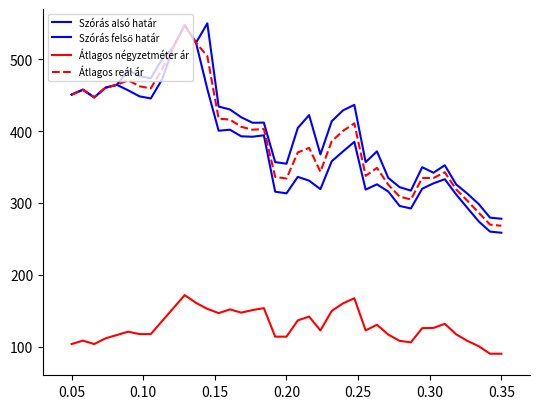

Does the chart display data point markers on the line(s)?

No